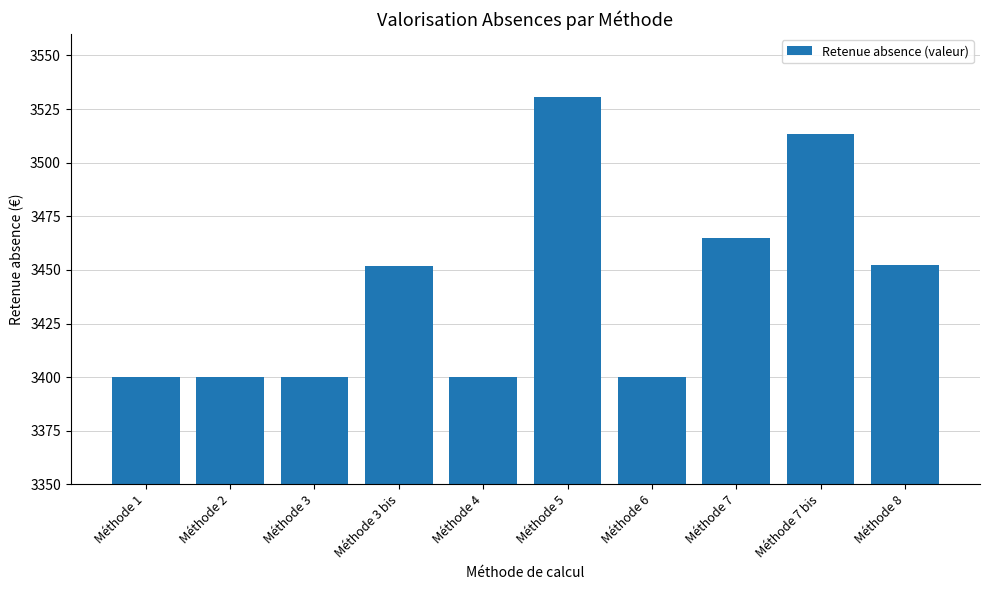

What is the change in value from Méthode 5 to Méthode 7?

-65.9